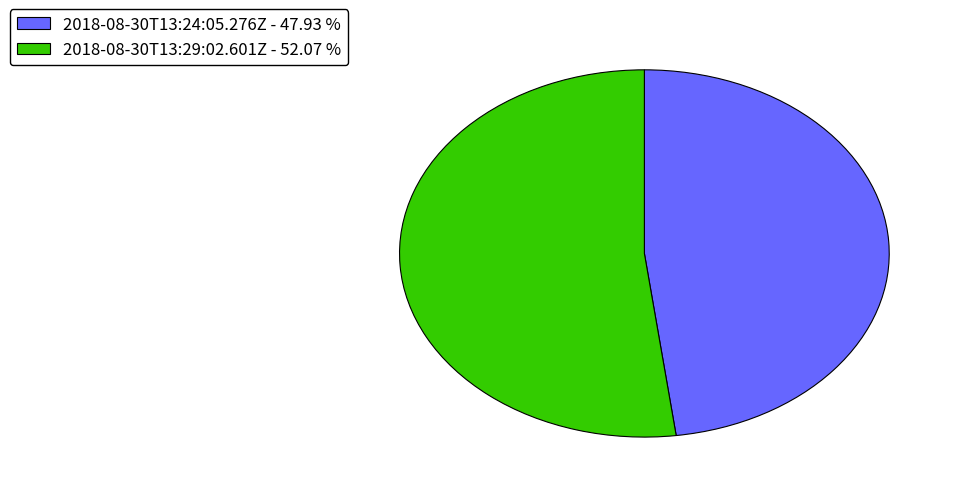

Which has a higher value, 2018-08-30T13:24:05.276Z or 2018-08-30T13:29:02.601Z?

2018-08-30T13:29:02.601Z